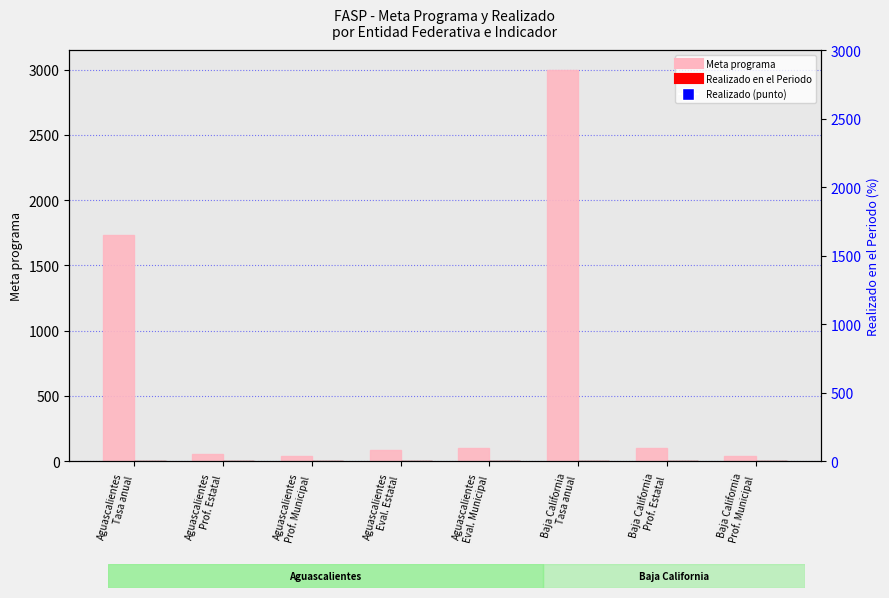

Which series contains the highest Y value?

Meta programa